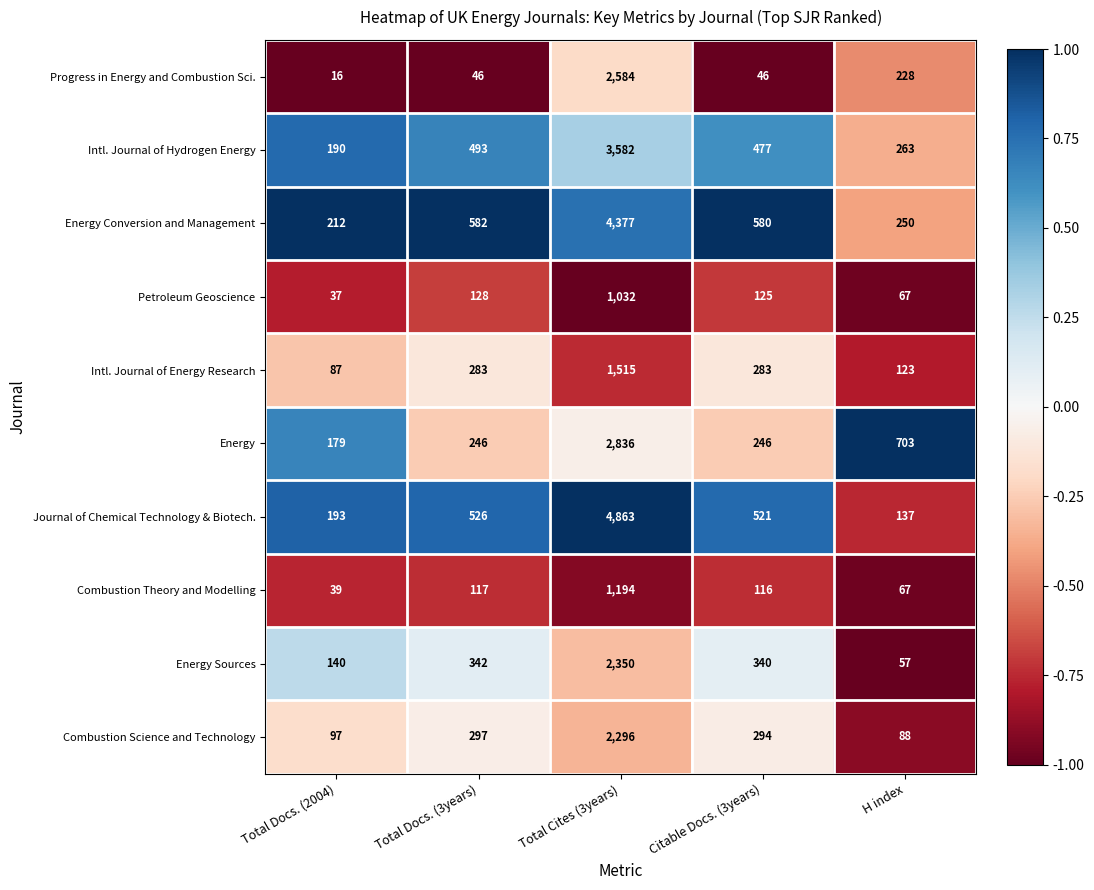

The value of Intl. Journal of Hydrogen Energy at Total Docs. (3years) is 493. True or false?

True